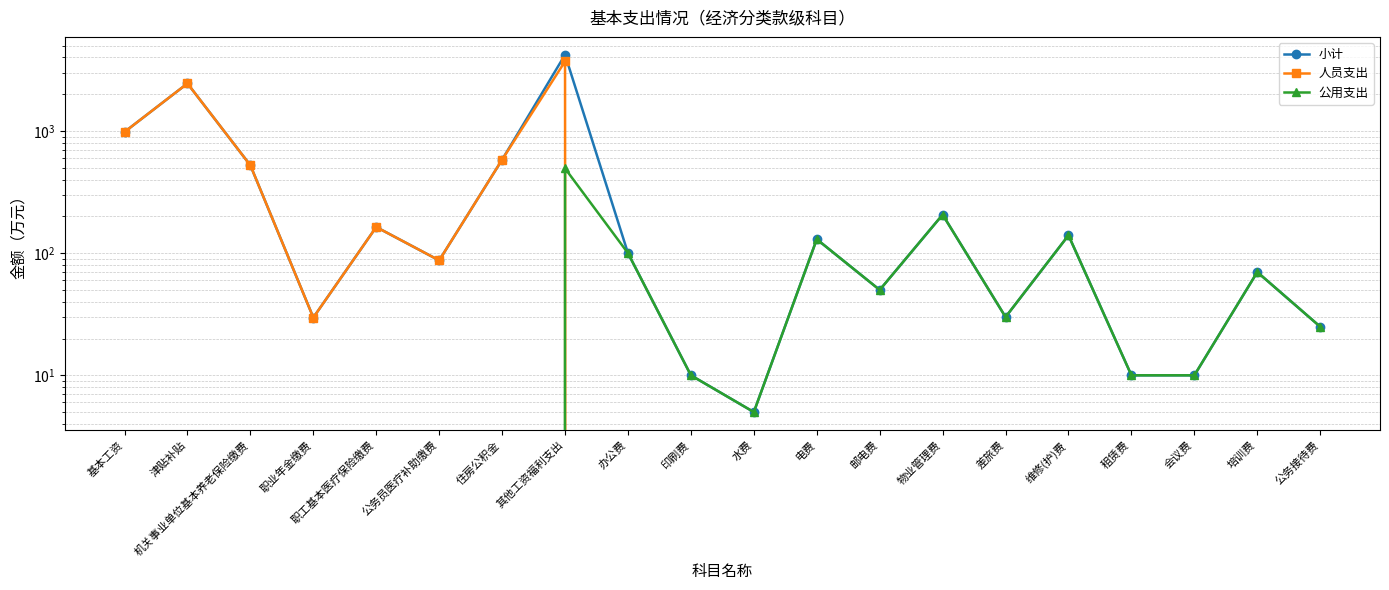

Rank the series by their average value, from lowest to highest.

公用支出, 人员支出, 小计